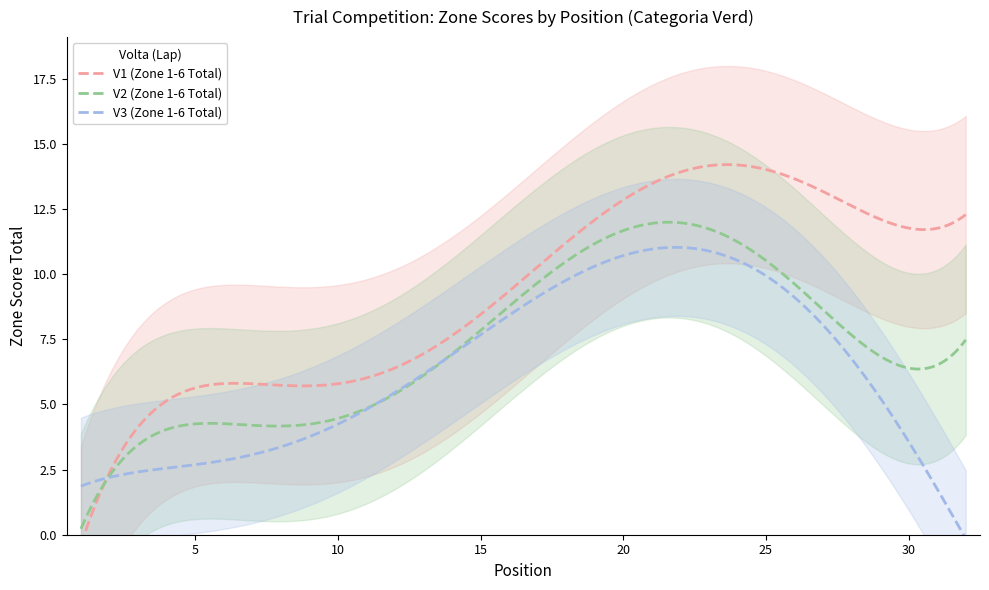

Does the chart display data point markers on the line(s)?

No